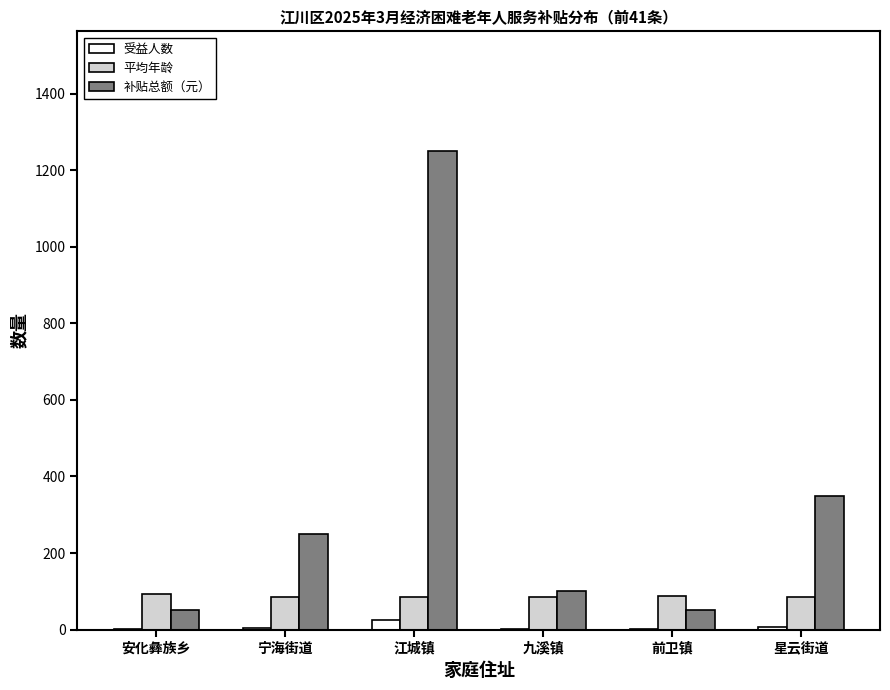

Is it true that 平均年龄 equals 40 at 安化彝族乡?

False